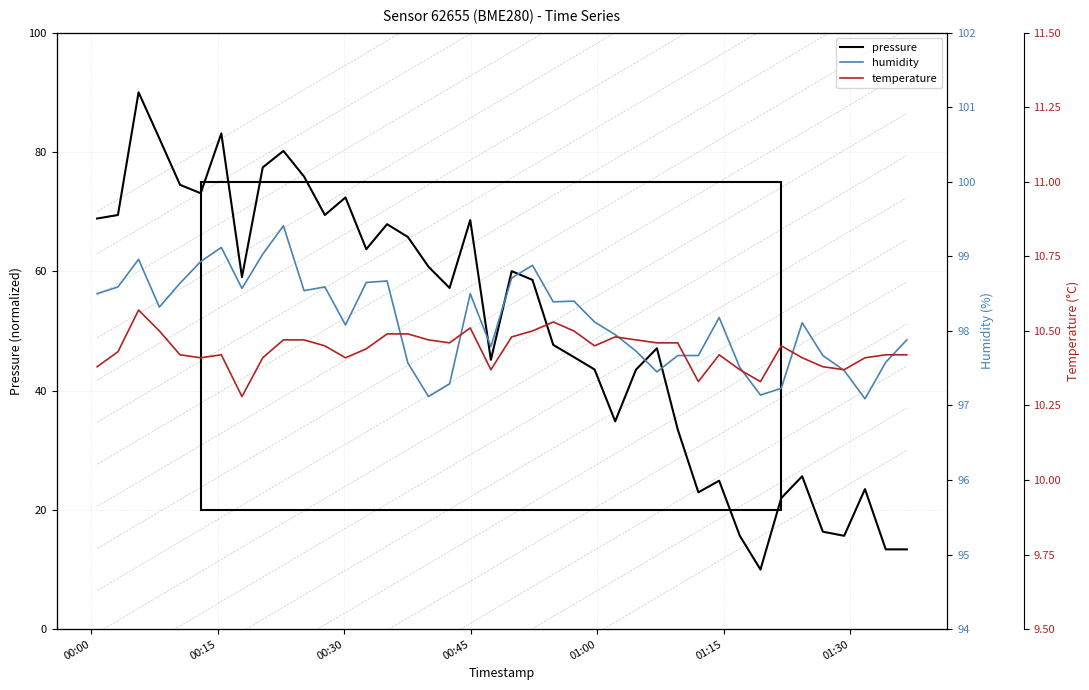

What is the maximum value for pressure?

90.0